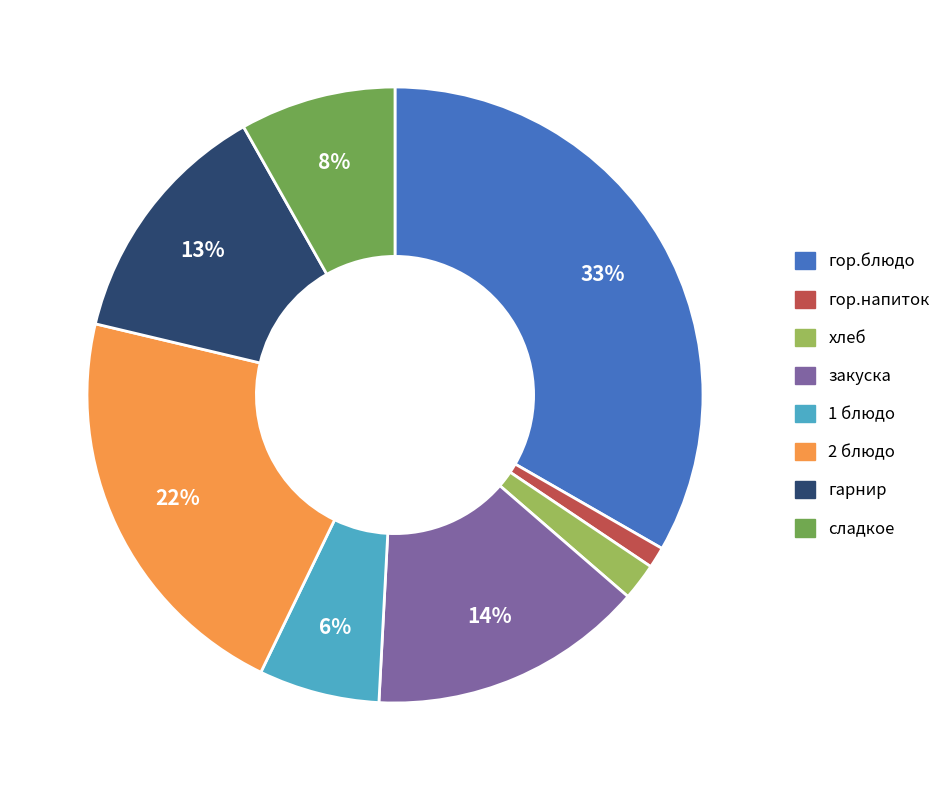

Is there a majority slice in this chart?

No